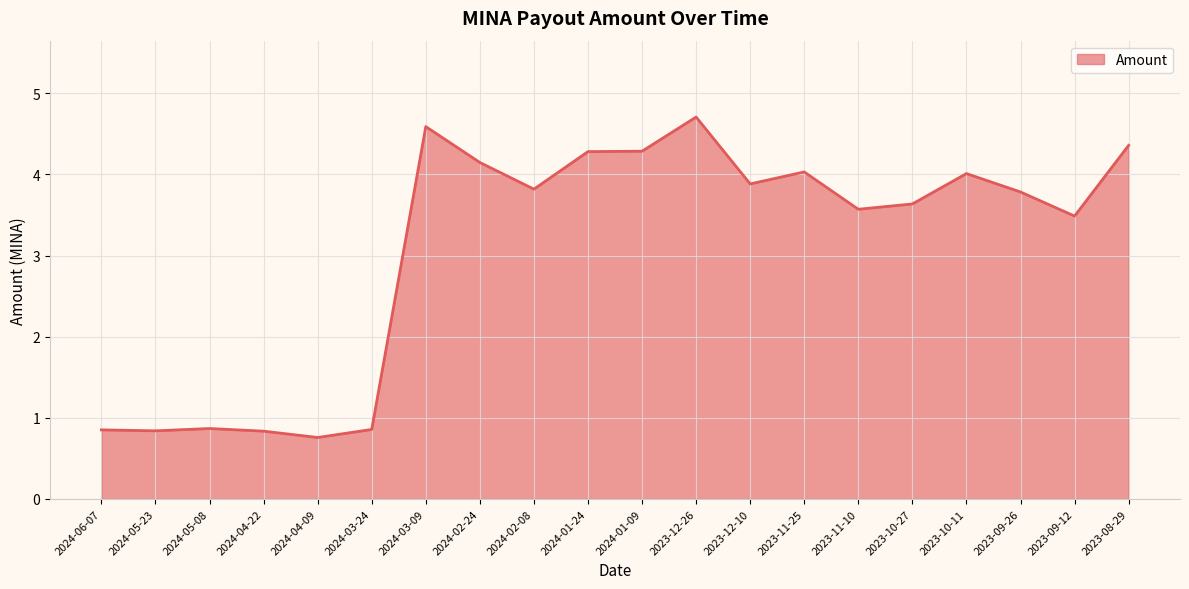

What position from the left is 2023-09-12?

19